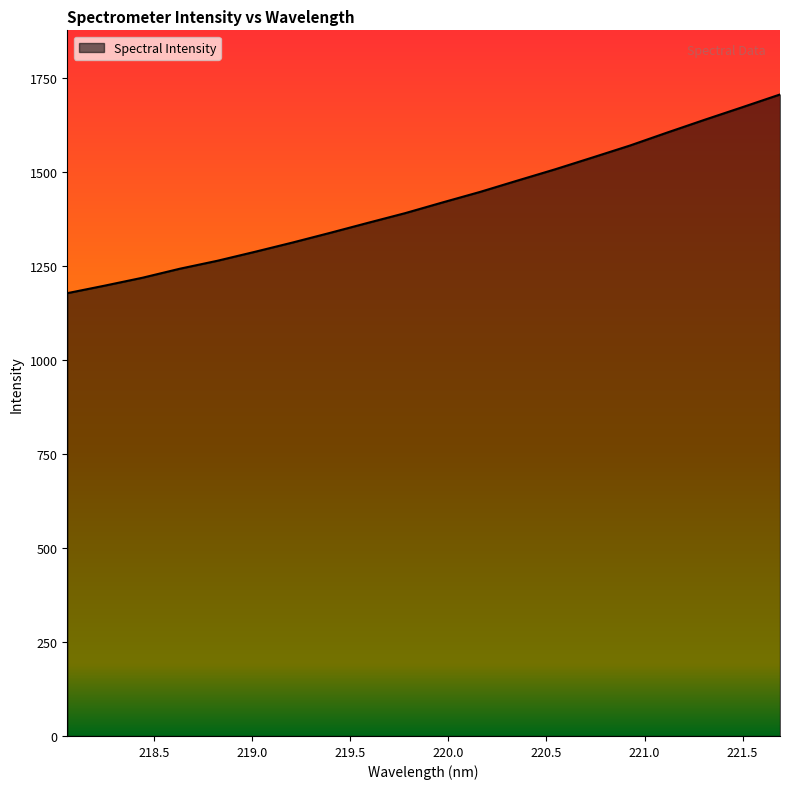

What is the minimum value shown in the chart?

1178.3